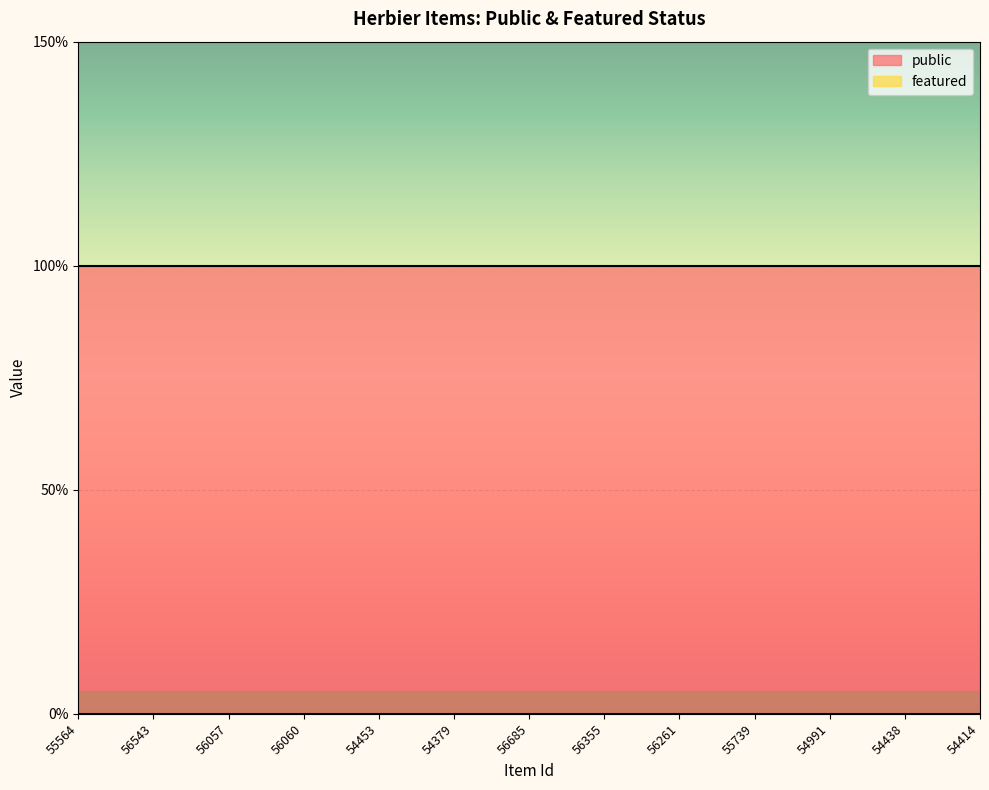

Rank the series by their maximum value, from highest to lowest.

public, featured